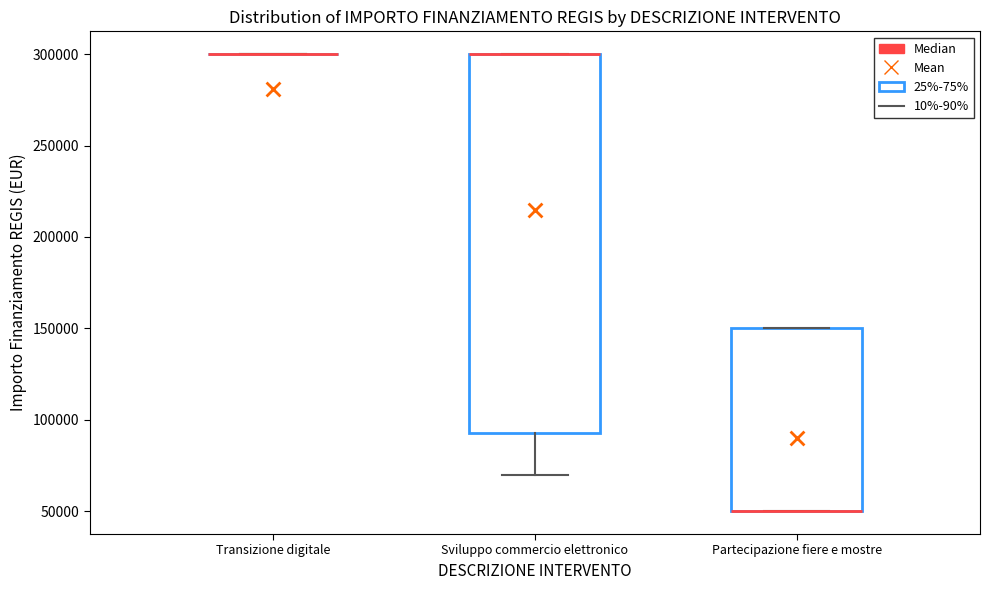

Reading left to right, read every box against the y-axis: the position of its median line, the range the box covers, and the ends of its whiskers. The values are not printed on the chart, so give them approximately, as read against the axis.

Transizione digitale: box collapsed to a line at 300000, whiskers 300000 to 300000
Sviluppo commercio elettronico: median 300000 (drawn on the box's upper edge), box 95000 to 300000, whiskers 70000 to 300000
Partecipazione fiere e mostre: median 50000 (drawn on the box's lower edge), box 50000 to 150000, whiskers 50000 to 150000